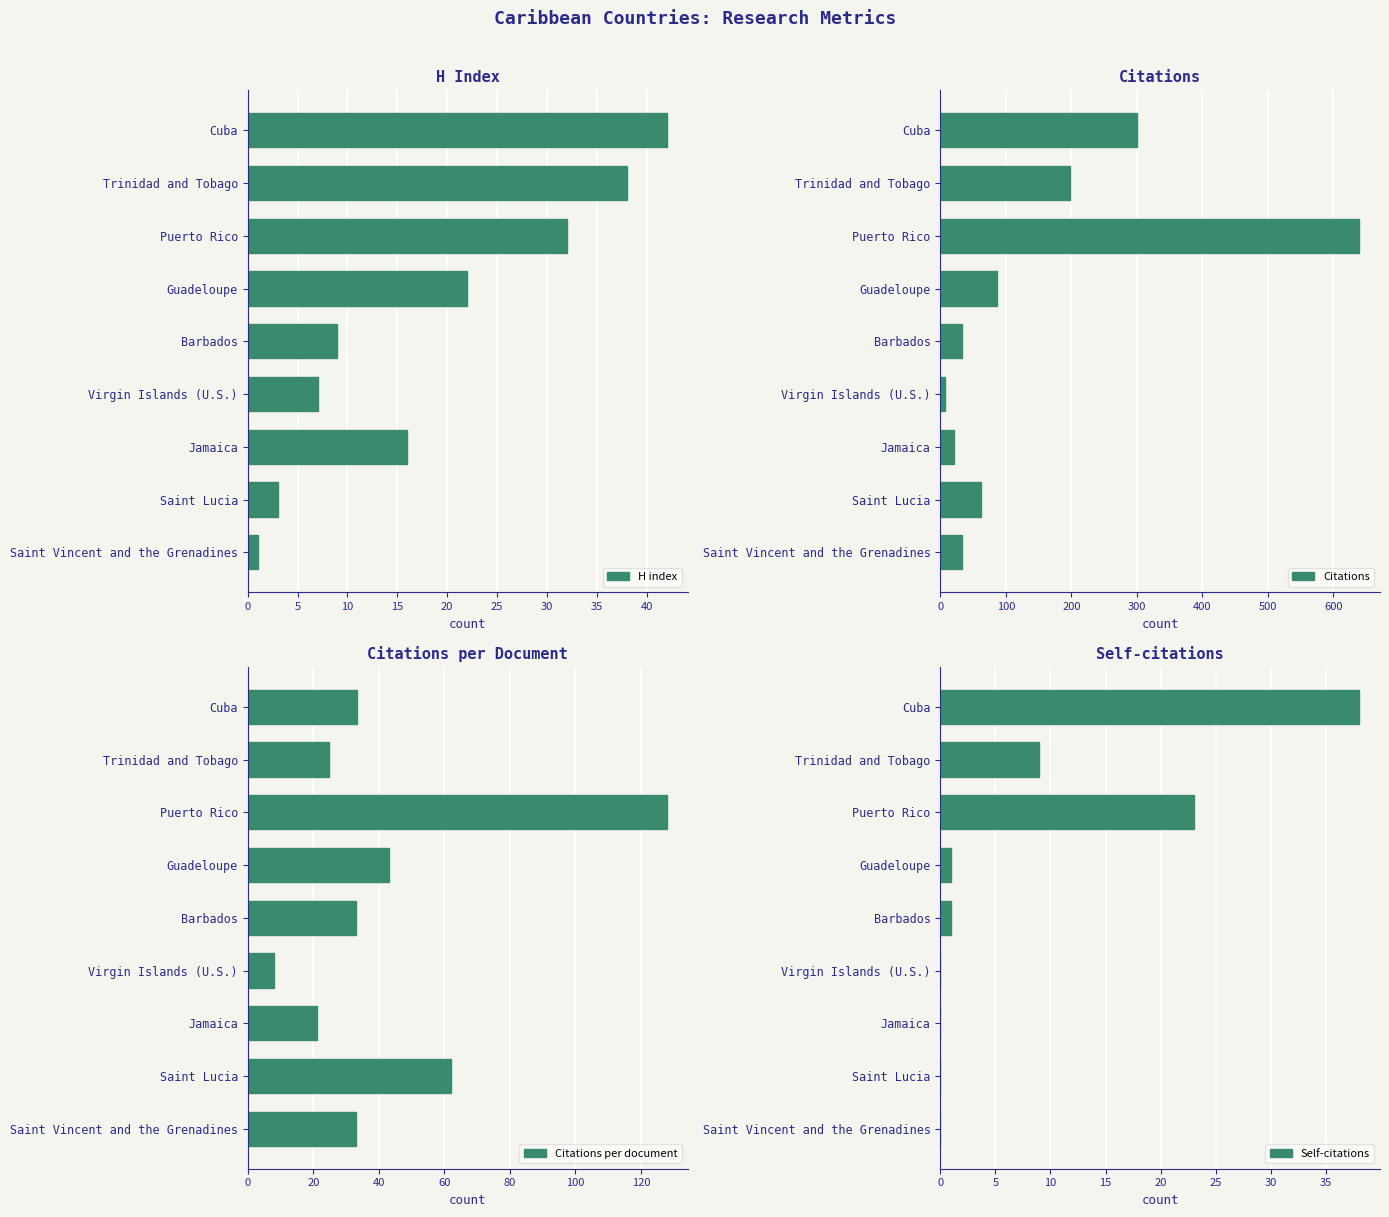

Is it true that H index equals 38 at Trinidad and Tobago?

True